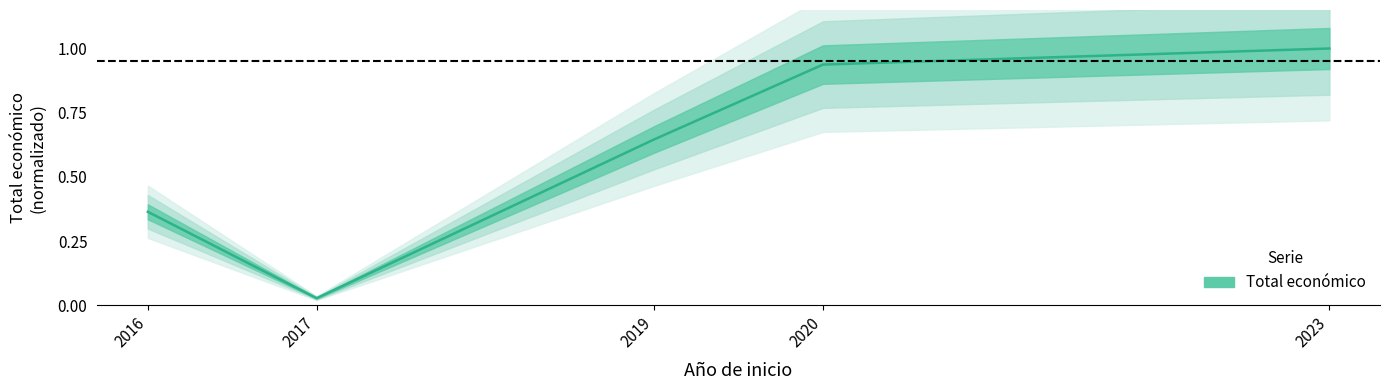

What is the sum of all values?

3.0